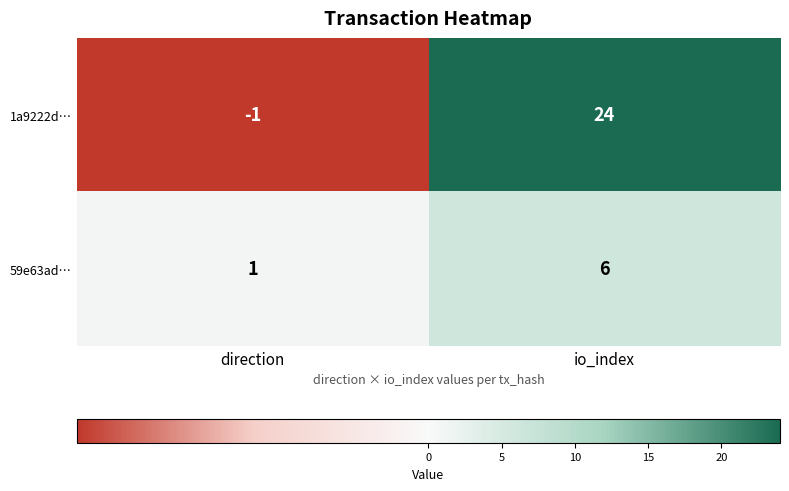

Which category has the highest value in the 1a9222d… series?

io_index